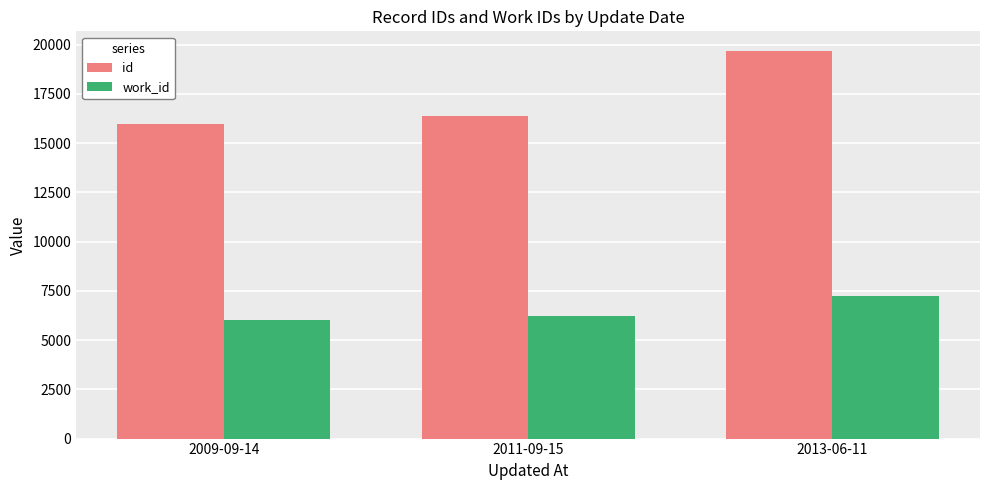

What is the average value of the id series?

17352